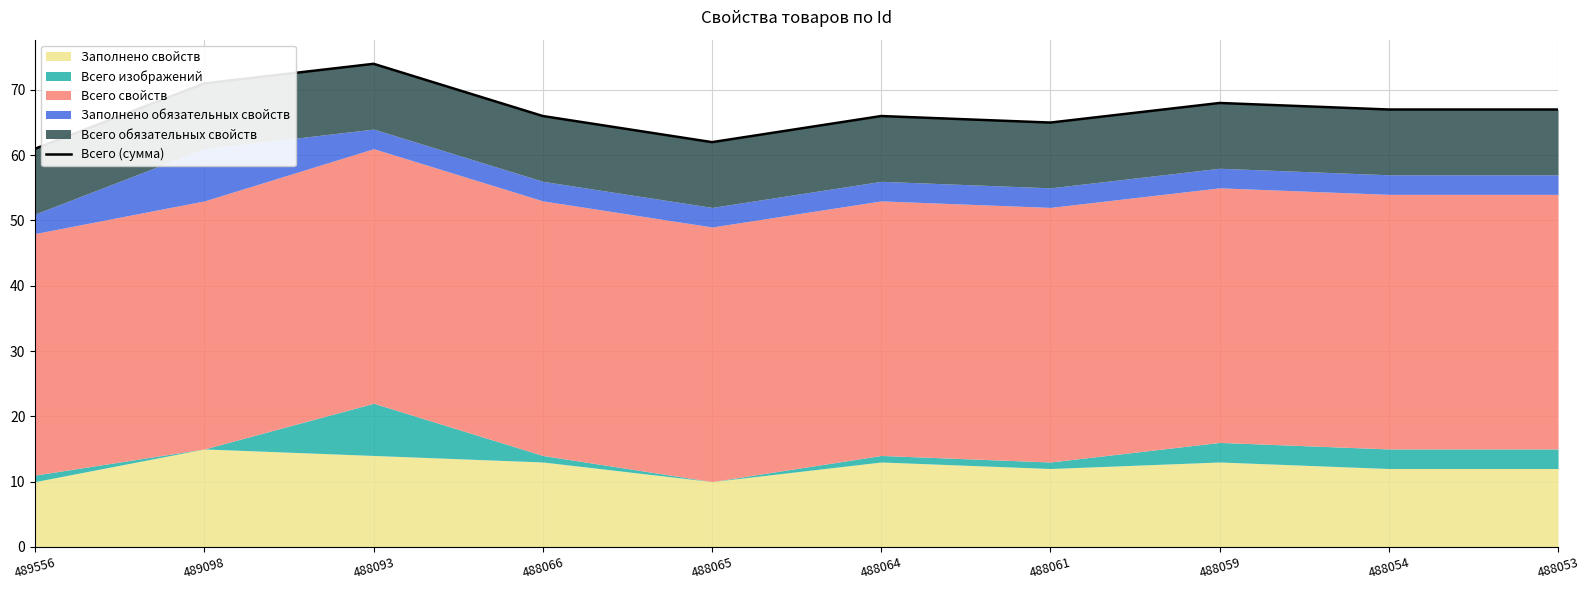

What value does the data have at 488065?

62